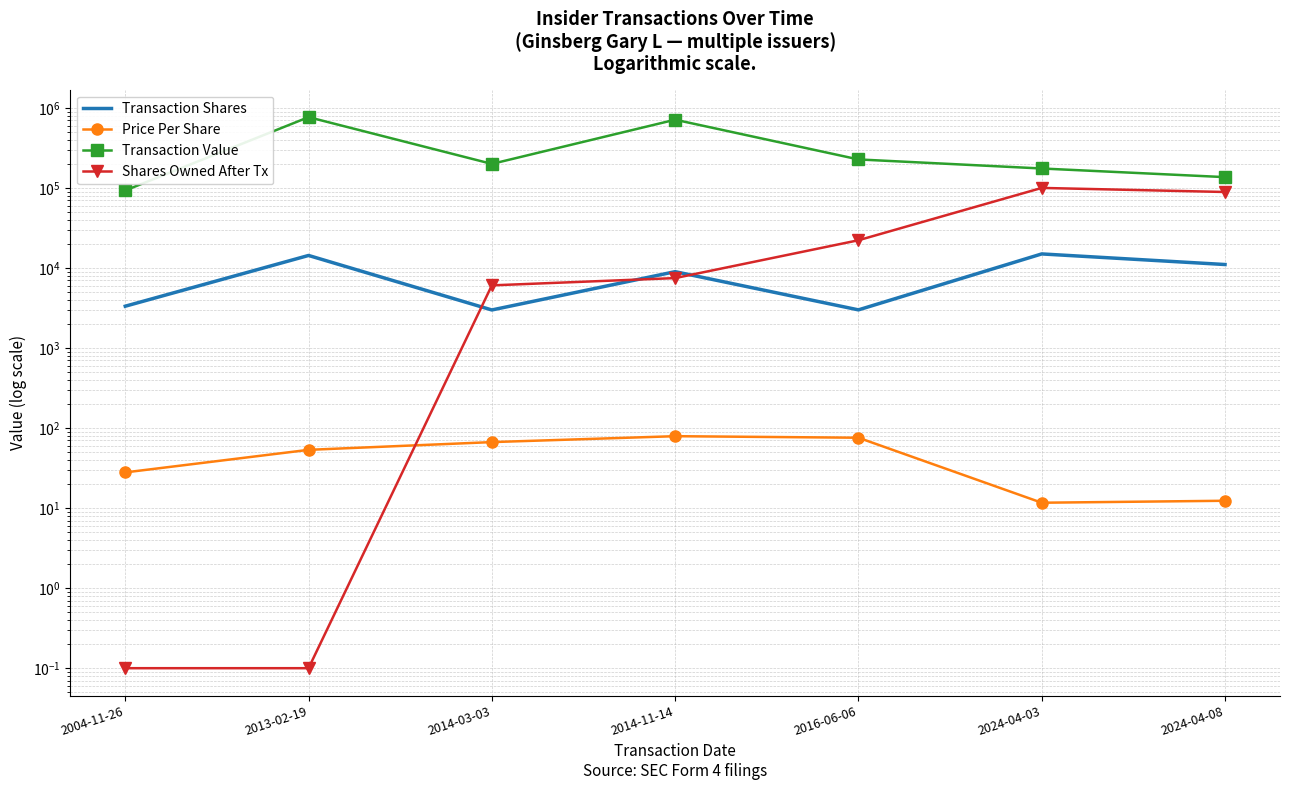

Reading left to right, list all the values displayed in this chart.

Transaction Shares: 2004-11-26=3333.0	2013-02-19=14353.0	2014-03-03=2992.0	2014-11-14=9000.0	2016-06-06=3000.0	2024-04-03=15000.0	2024-04-08=11057.0
Price Per Share: 2004-11-26=27.9	2013-02-19=53.5	2014-03-03=66.8	2014-11-14=79.2	2016-06-06=75.8	2024-04-03=11.7	2024-04-08=12.4
Transaction Value: 2004-11-26=93137.0	2013-02-19=767598.0	2014-03-03=199925.0	2014-11-14=712980.0	2016-06-06=227370.0	2024-04-03=175200.0	2024-04-08=136665.0
Shares Owned After Tx: 2004-11-26=0.1	2013-02-19=0.1	2014-03-03=6070.0	2014-11-14=7486.0	2016-06-06=22232.0	2024-04-03=100164.0	2024-04-08=89107.0